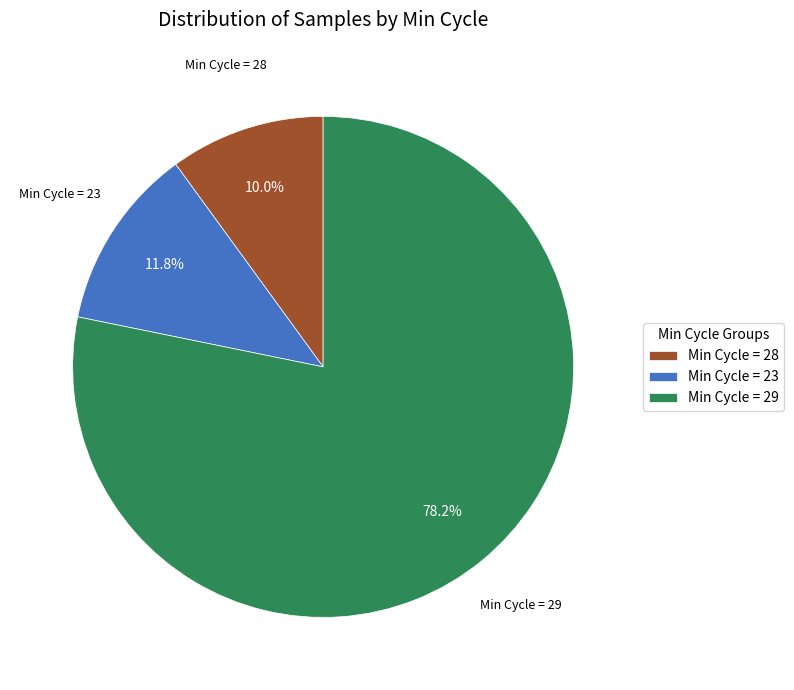

Which slice represents more than half of the pie?

Min Cycle = 29